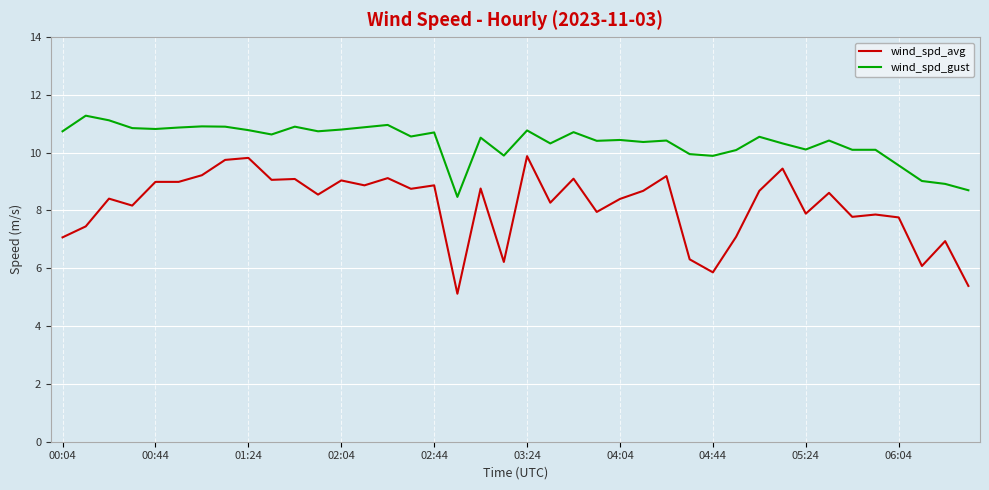

What is the average value of the wind_spd_avg series?

8.2